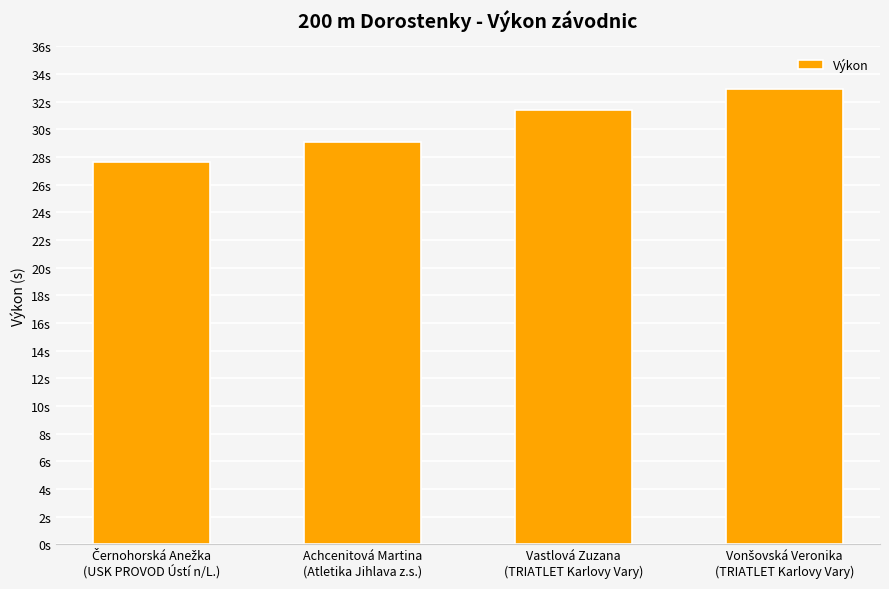

The chart shows a value of 29.1 at Achcenitová Martina
(Atletika Jihlava z.s.). True or false?

True